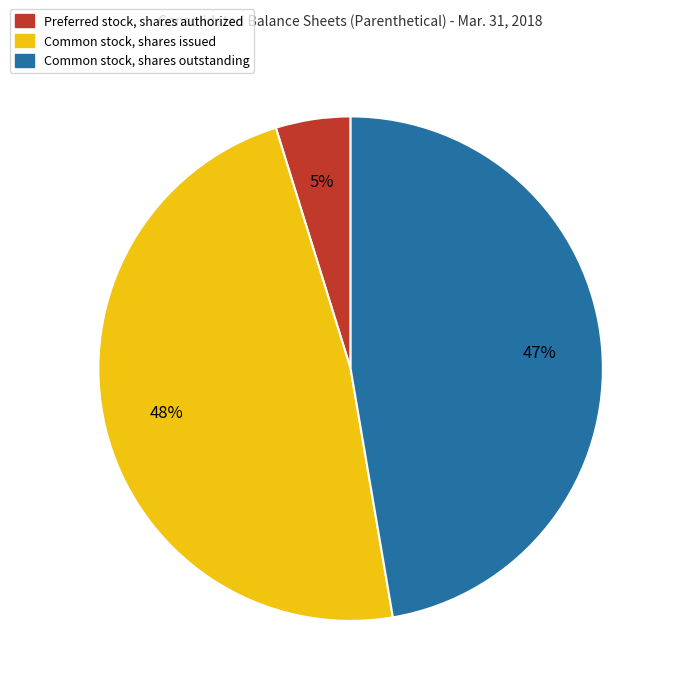

What is the smallest slice in the pie chart?

Preferred stock, shares authorized